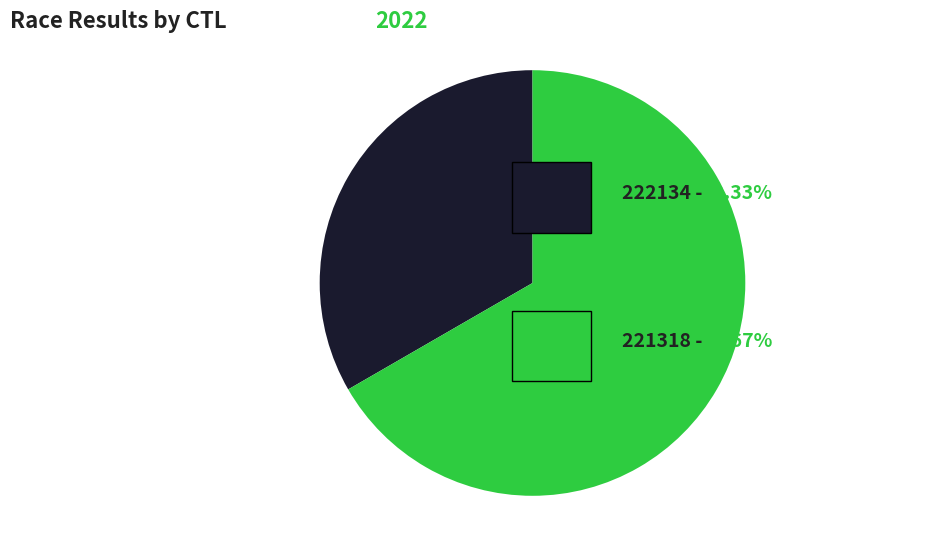

Is there any slice that represents more than half of the pie?

Yes